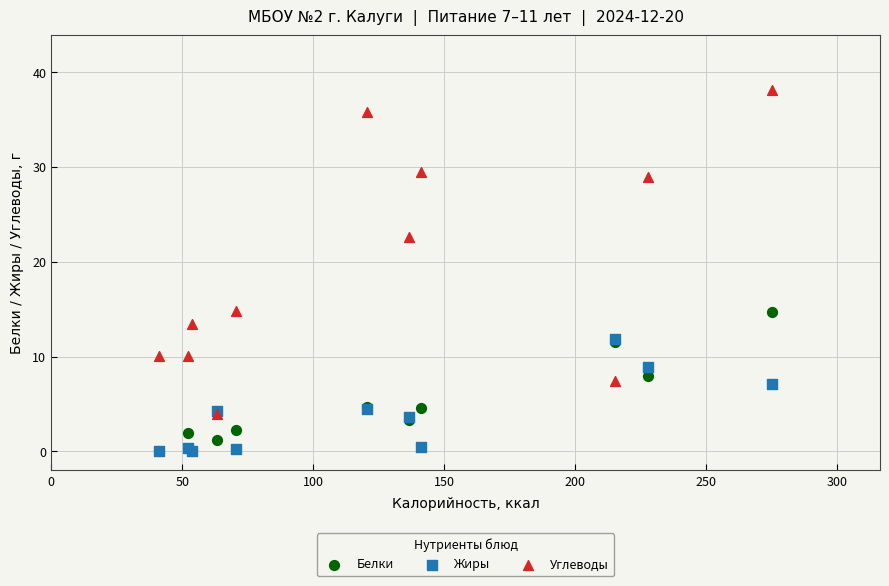

Across all series, what Y value is closest to 19?

22.6